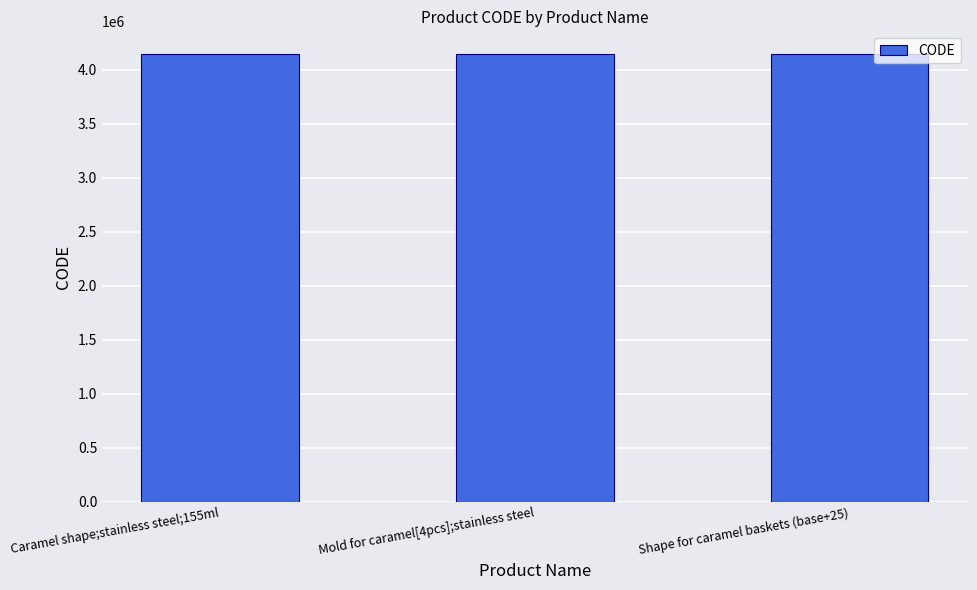

Approximately how many times larger is the value at Mold for caramel[4pcs];stainless steel compared to Shape for caramel baskets (base+25)?

1.0